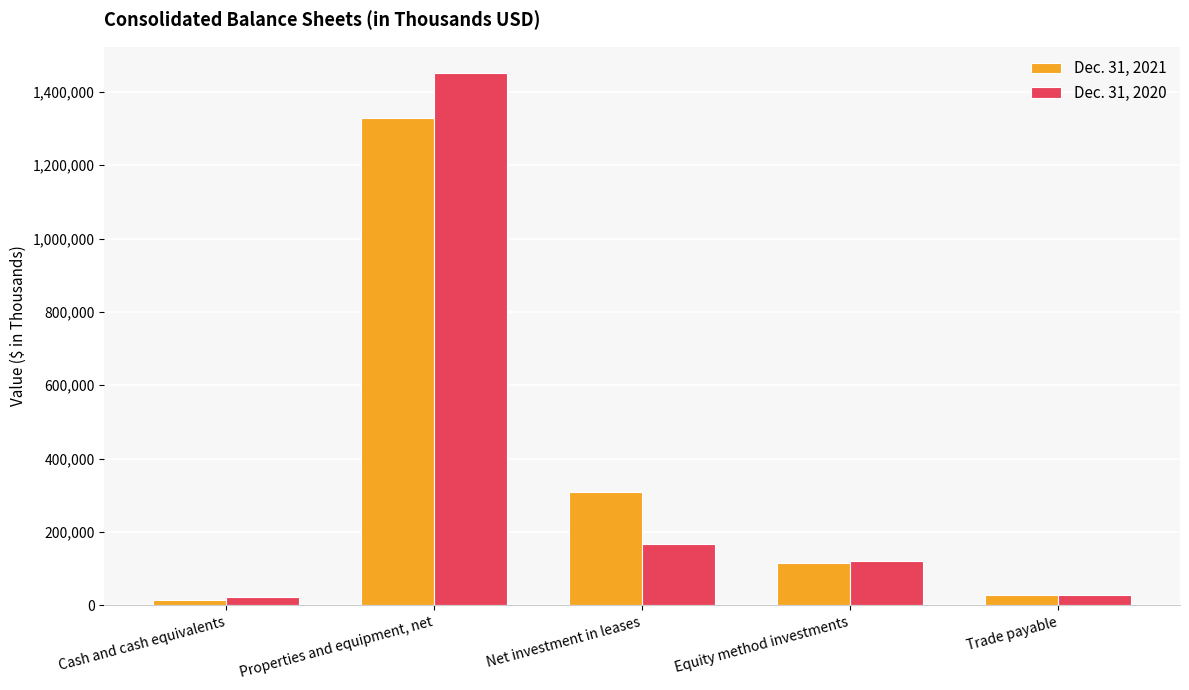

How many groups of bars are there?

5